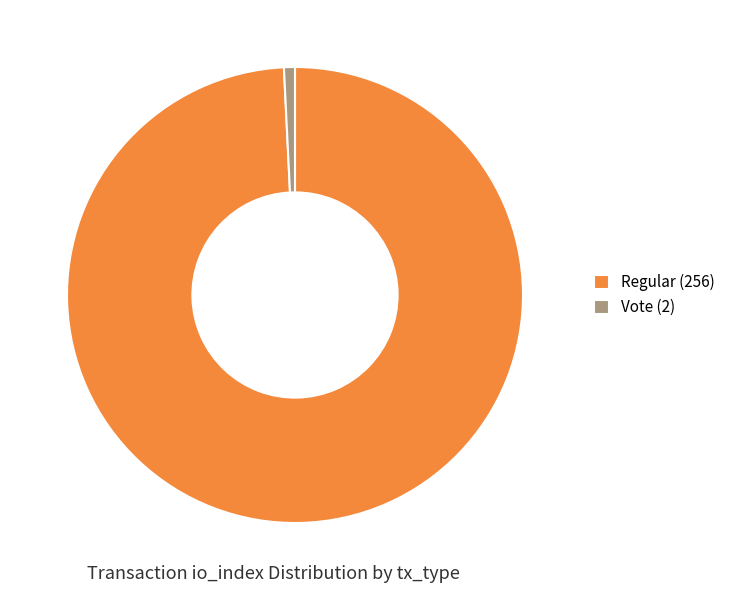

True or false: Vote (2) accounts for 10% of the total.

False